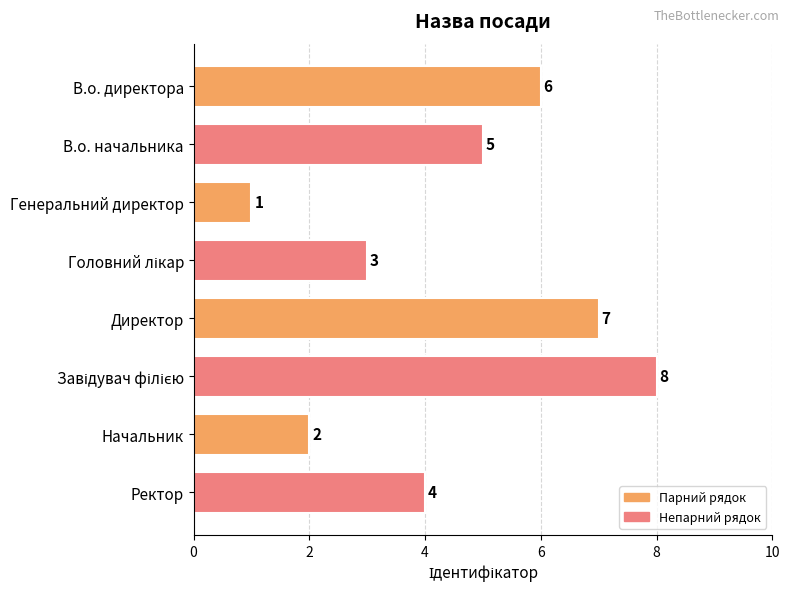

What is the label of the 1st bar from the top?

В.о. директора